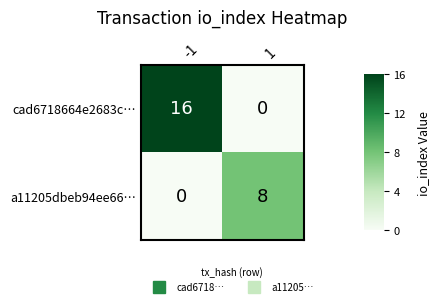

The cad6718664e2683c… series shows 16 at -1. True or false?

True